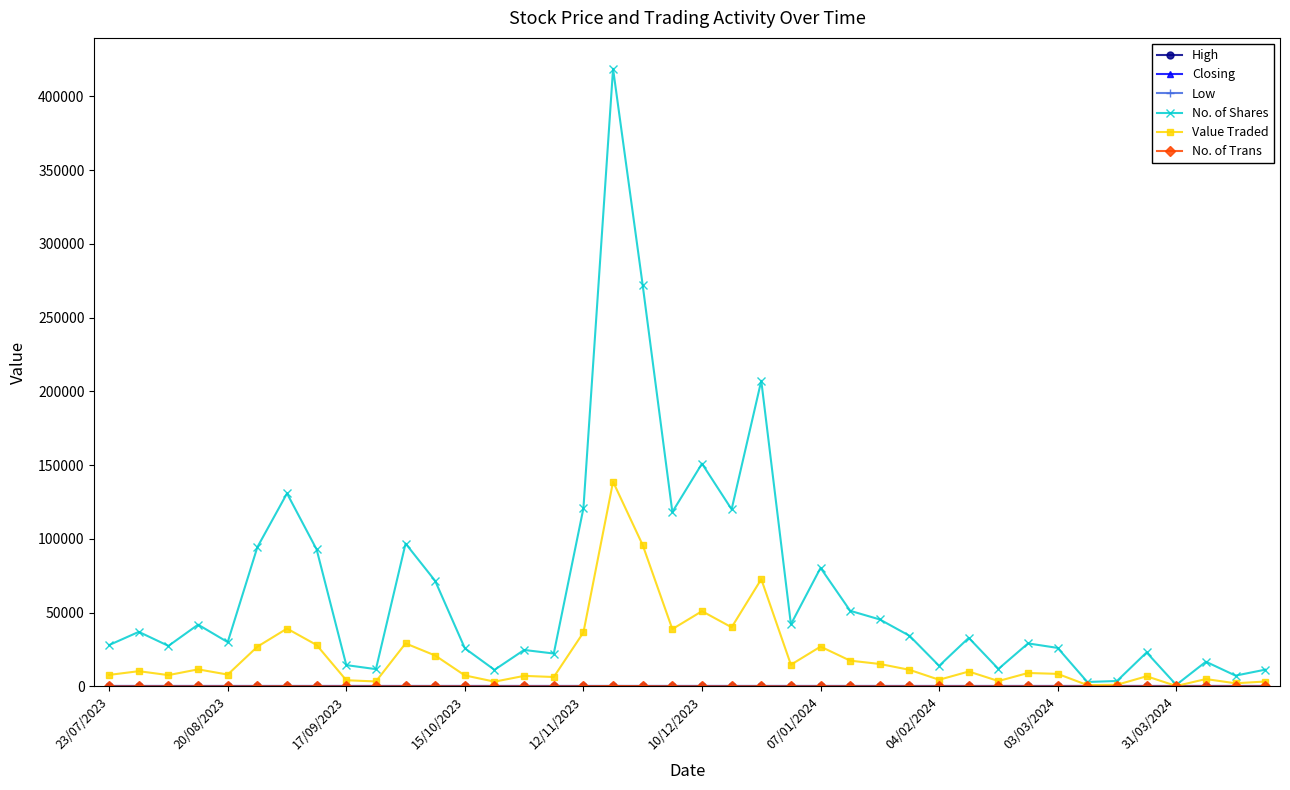

What is the value of the No. of Shares point at the 10th from the left?

11746.0